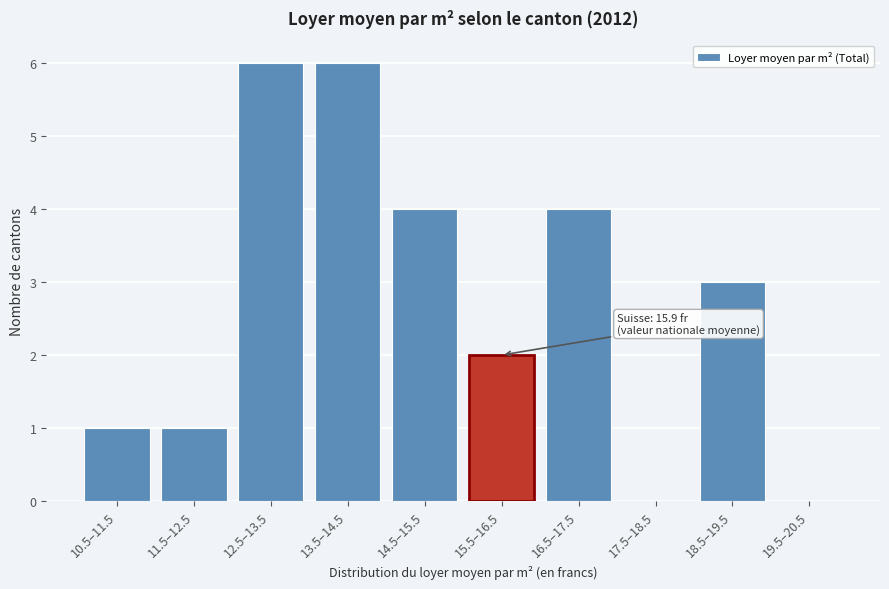

Reading left to right, what are all the values shown in this chart?

10.5–11.5=1	11.5–12.5=1	12.5–13.5=6	13.5–14.5=6	14.5–15.5=4	15.5–16.5=2	16.5–17.5=4	17.5–18.5=0	18.5–19.5=3	19.5–20.5=0